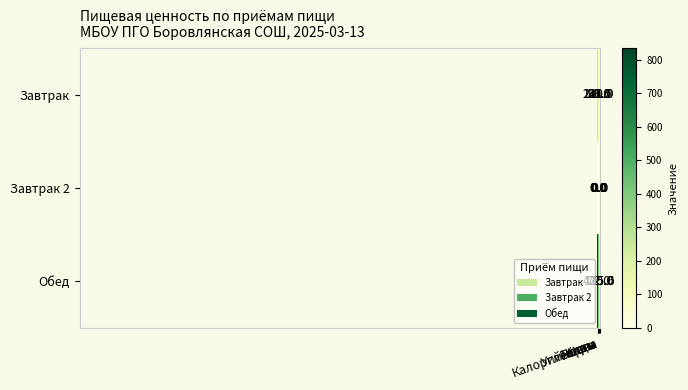

Which series has the widest spread of values?

Обед